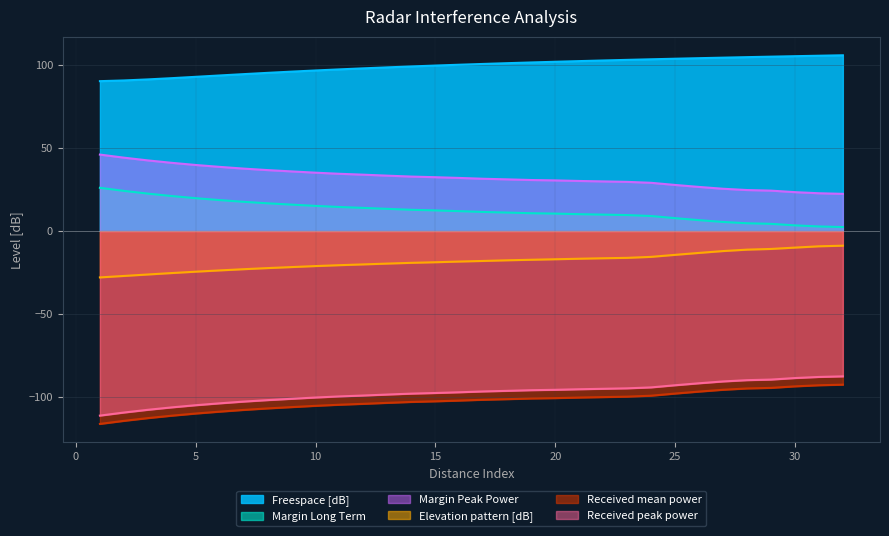

At 9, list the series in order from smallest to largest.

Received mean power, Received peak power, Elevation pattern [dB], Margin Long Term, Margin Peak Power, Freespace [dB]